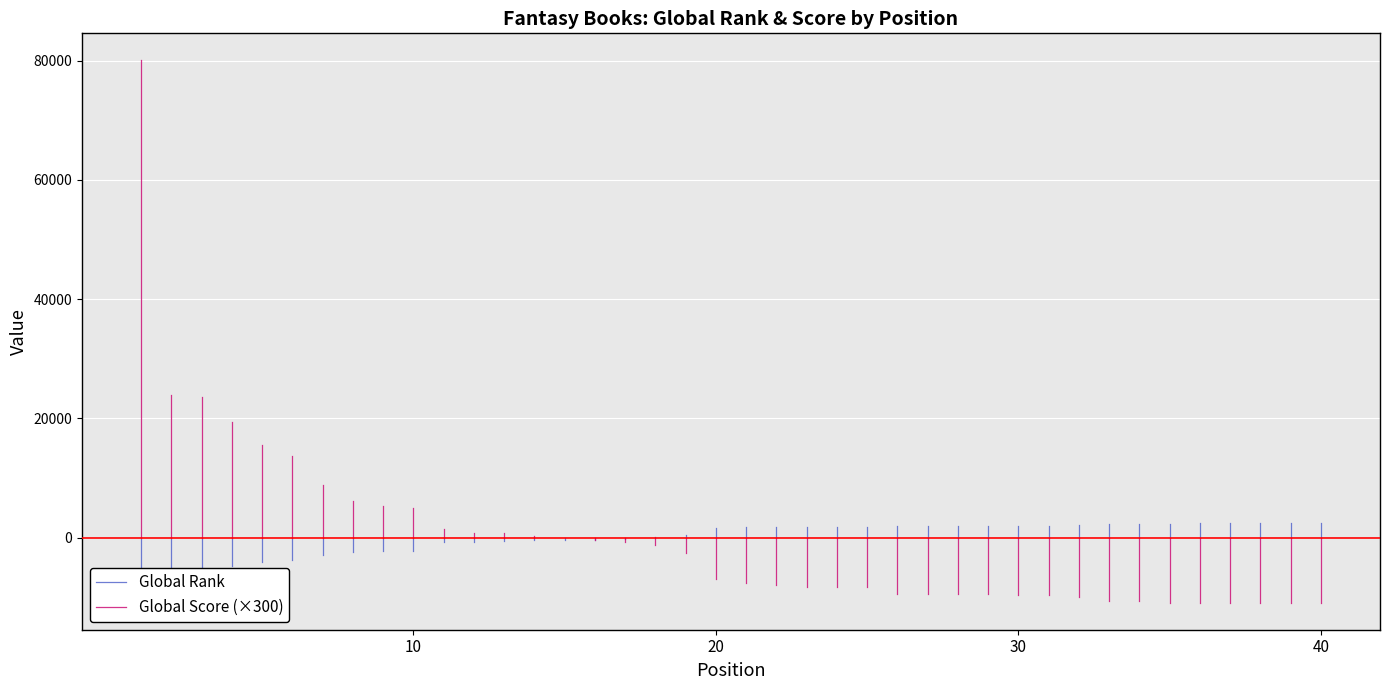

List the series in order of their overall mean, lowest first.

Global Rank, Global Score (×300)